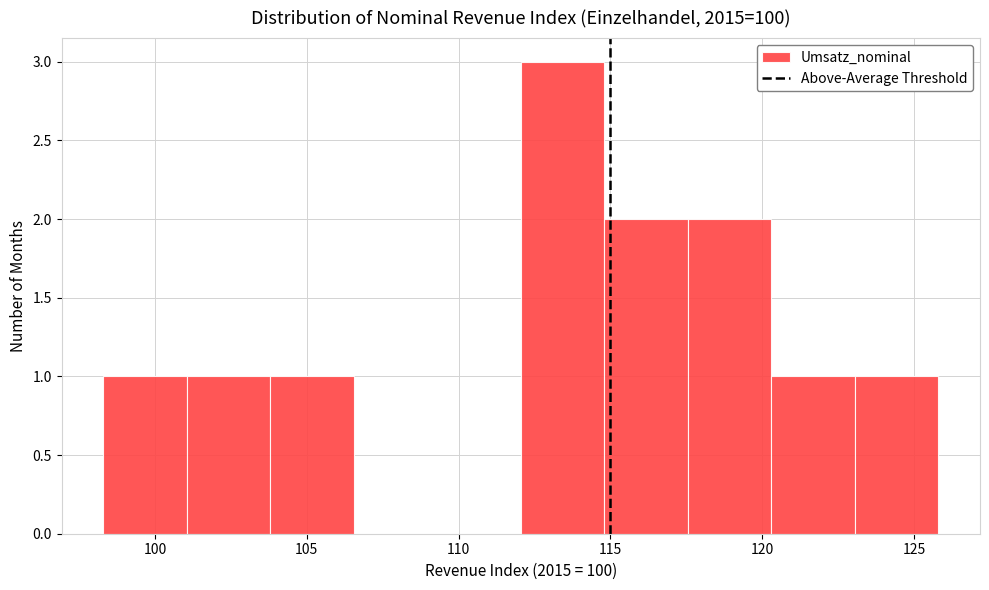

Over which range of the x-axis is the bar tallest?

112.05 to 114.80